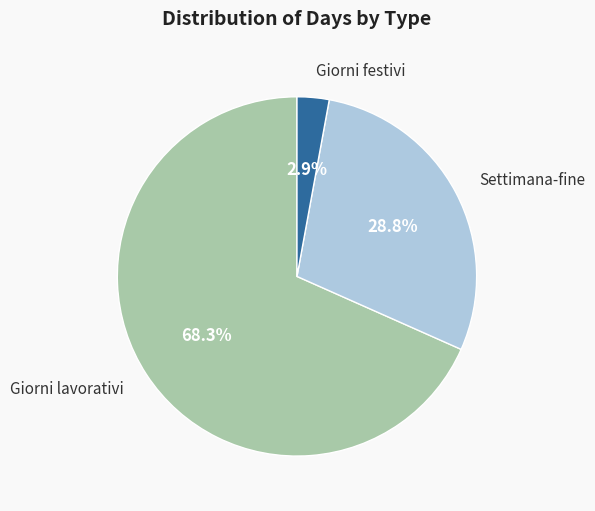

The Giorni festivi slice represents 15% of the pie. True or false?

False